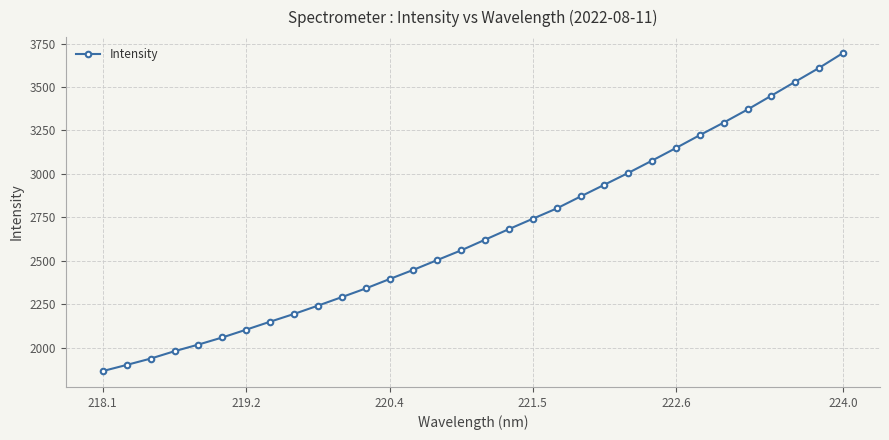

What is the maximum value shown in the chart?

3696.1